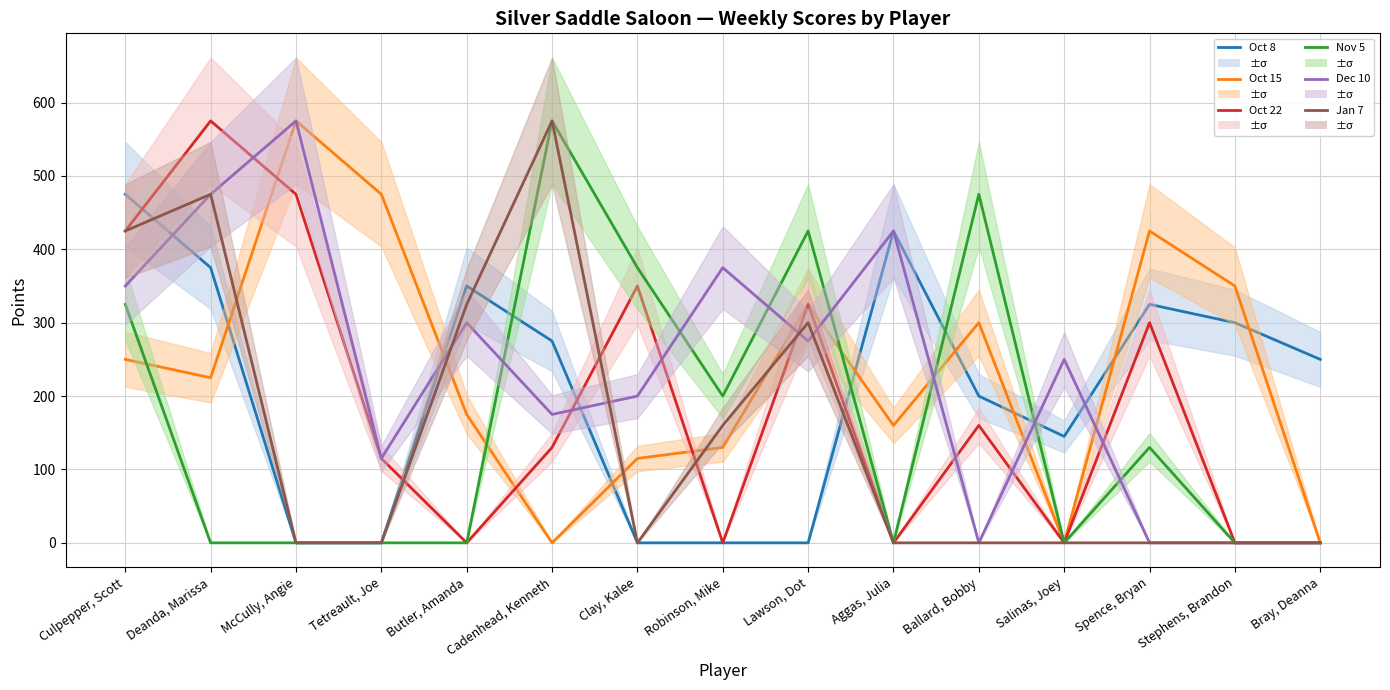

True or false: Jan 7 and Oct 8 cross at least once.

True